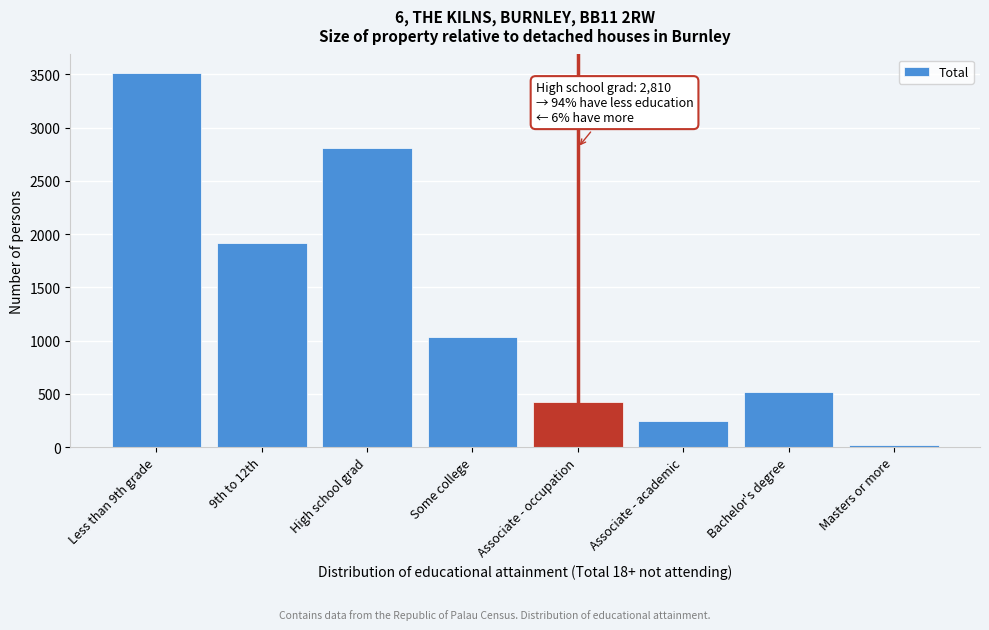

Reading left to right, extract all data points from this chart.

3510	1920	2810	1030	420	240	520	20